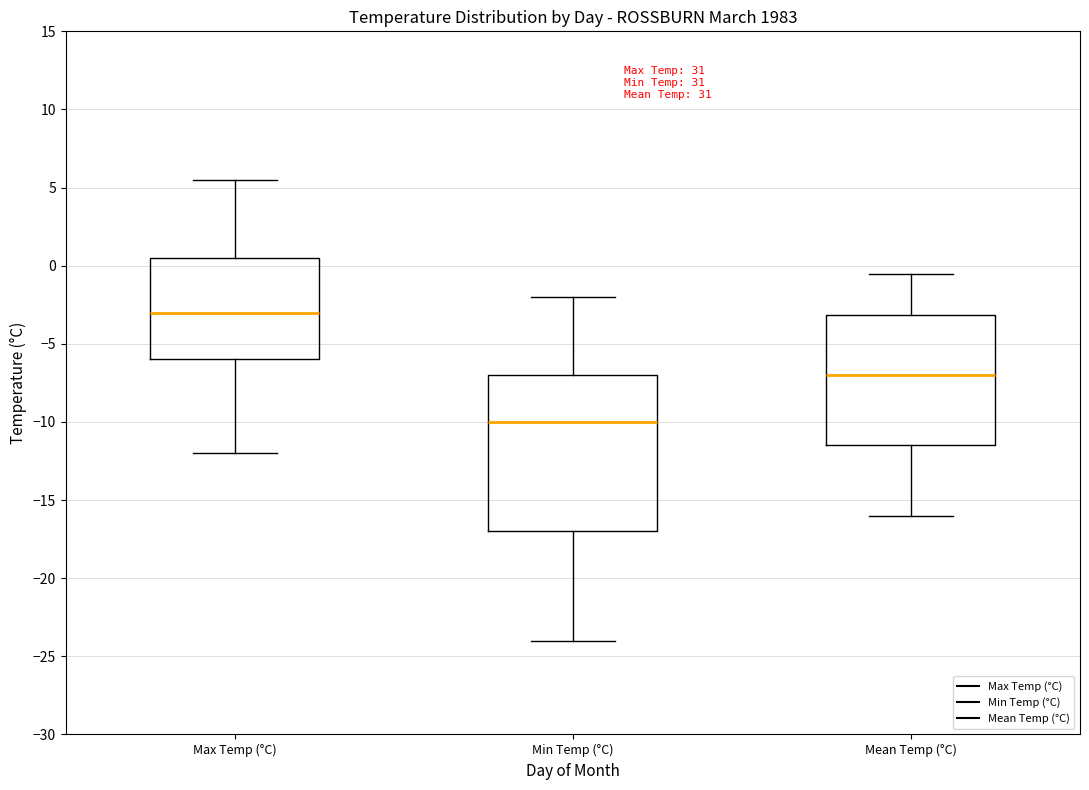

Reading left to right, read every box against the y-axis: the position of its median line, the range the box covers, and the ends of its whiskers. The values are not printed on the chart, so give them approximately, as read against the axis.

Max Temp (°C): median -3.0, box -6.0 to 0.5, whiskers -12.0 to 5.5
Min Temp (°C): median -10.0, box -17.0 to -7.0, whiskers -24.0 to -2.0
Mean Temp (°C): median -7.0, box -11.5 to -3.0, whiskers -16.0 to -0.5